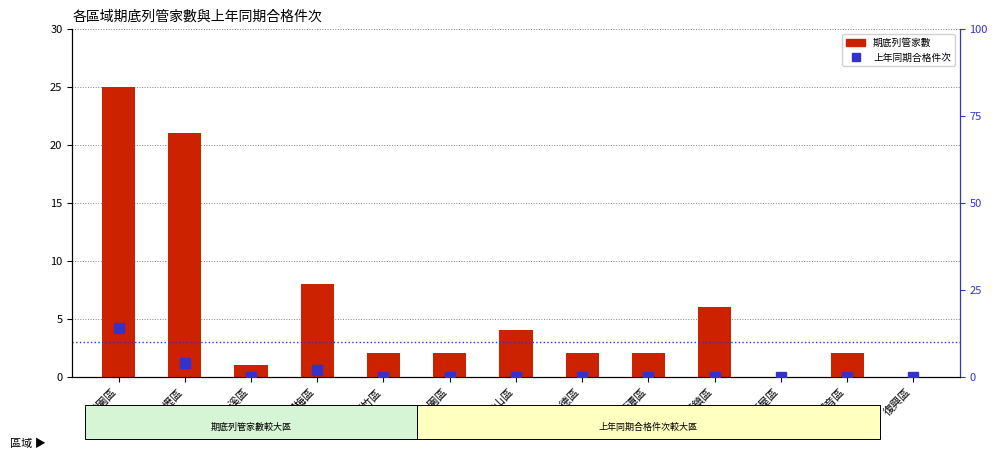

What is the label of the 10th bar from the left?

平鎮區